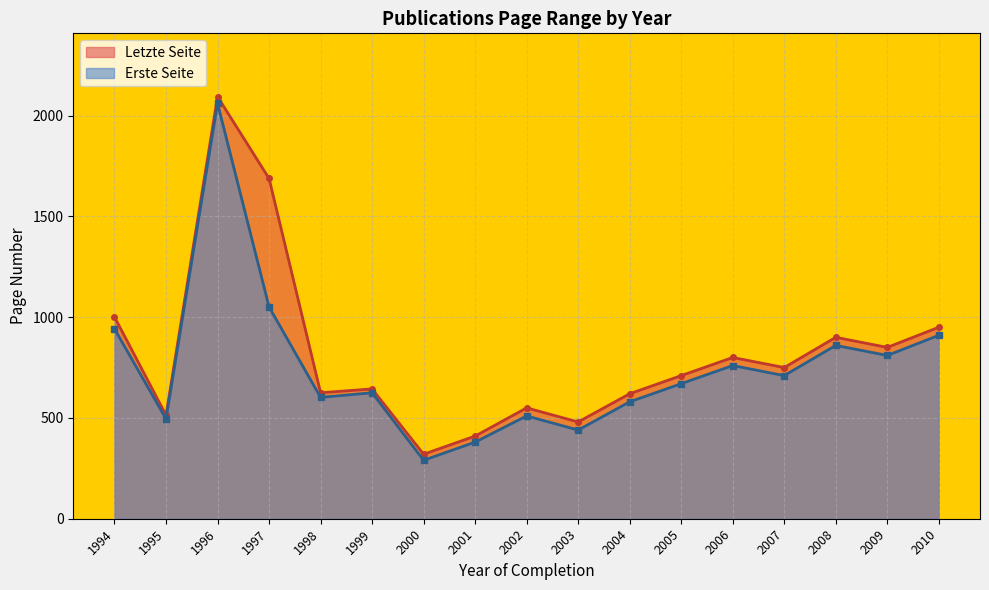

List the series in order of their peak value, highest first.

Letzte Seite, Erste Seite